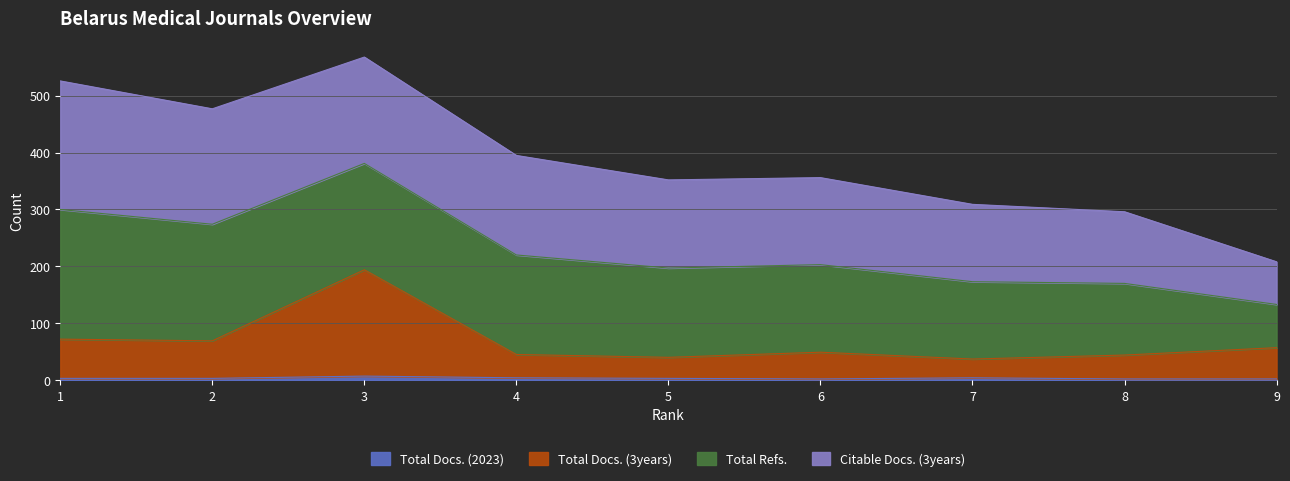

True or false: Total Docs. (3years) has a value of 57 at 9.

True